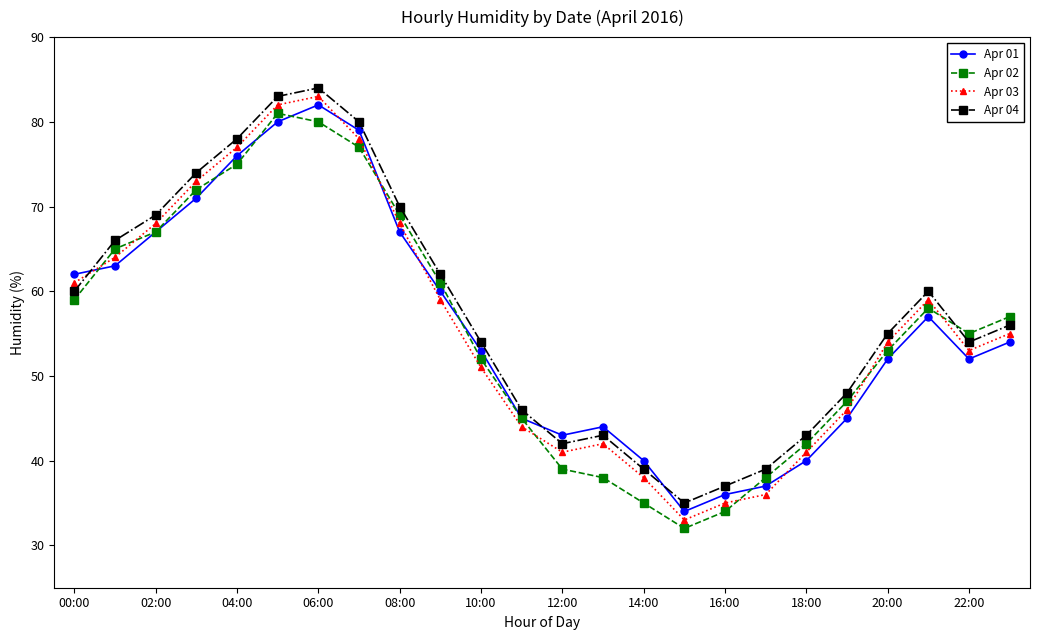

What is the highest value of the Apr 02 series?

81